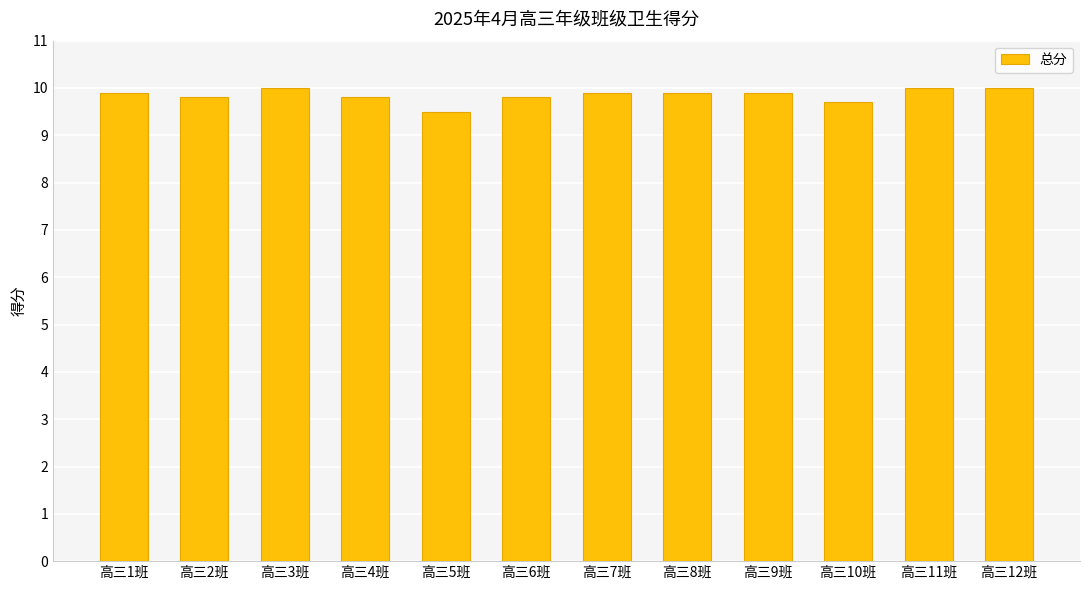

True or false: the data shows 6.6 at 高三1班.

False